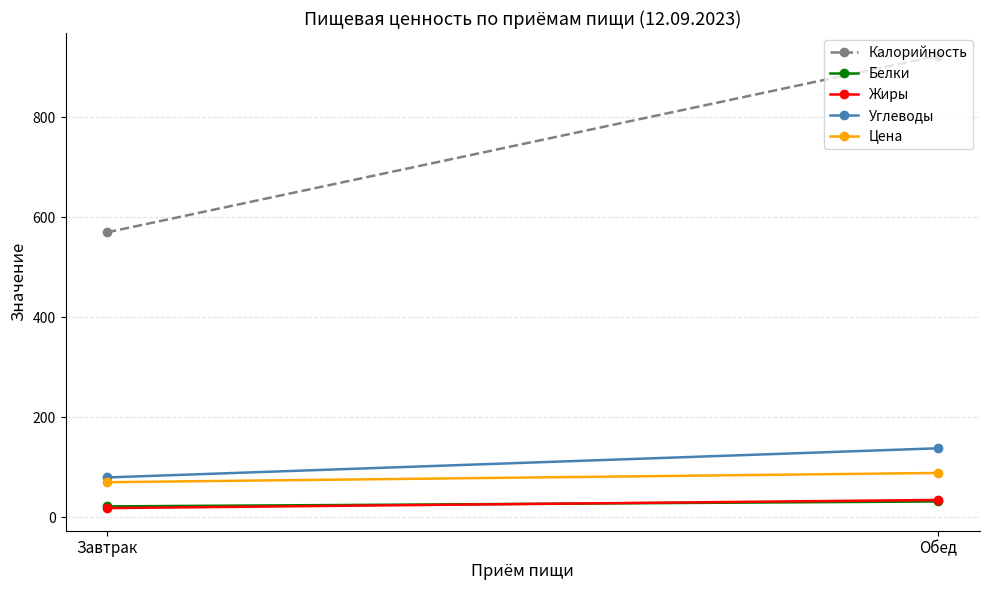

True or false: Жиры has a value of 34.6 at Обед.

True